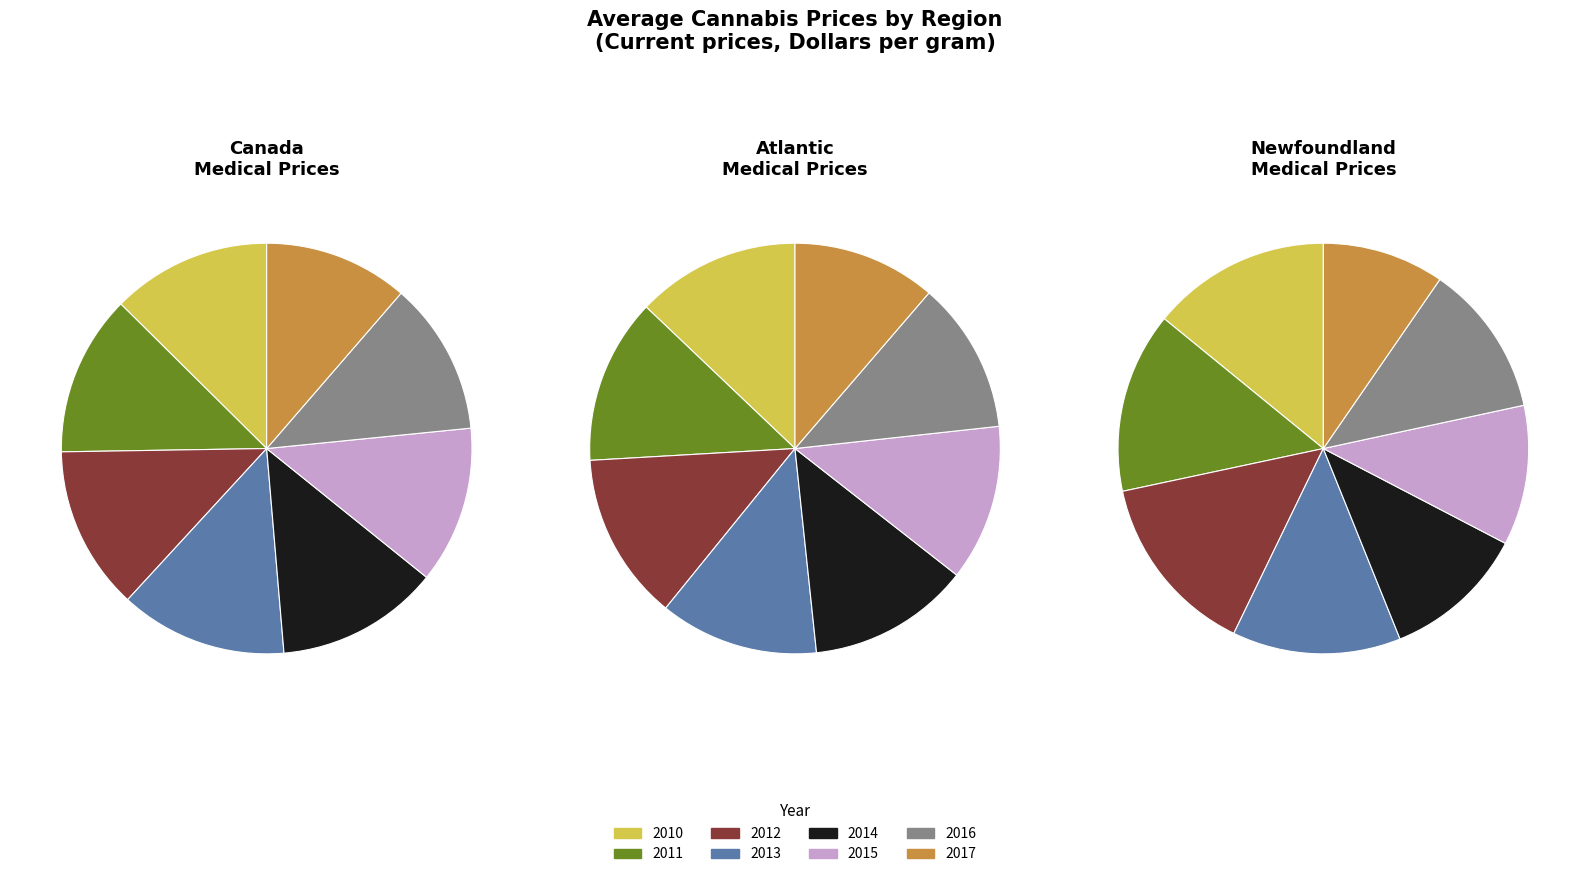

The 2010 slice represents 2% of the pie. True or false?

False